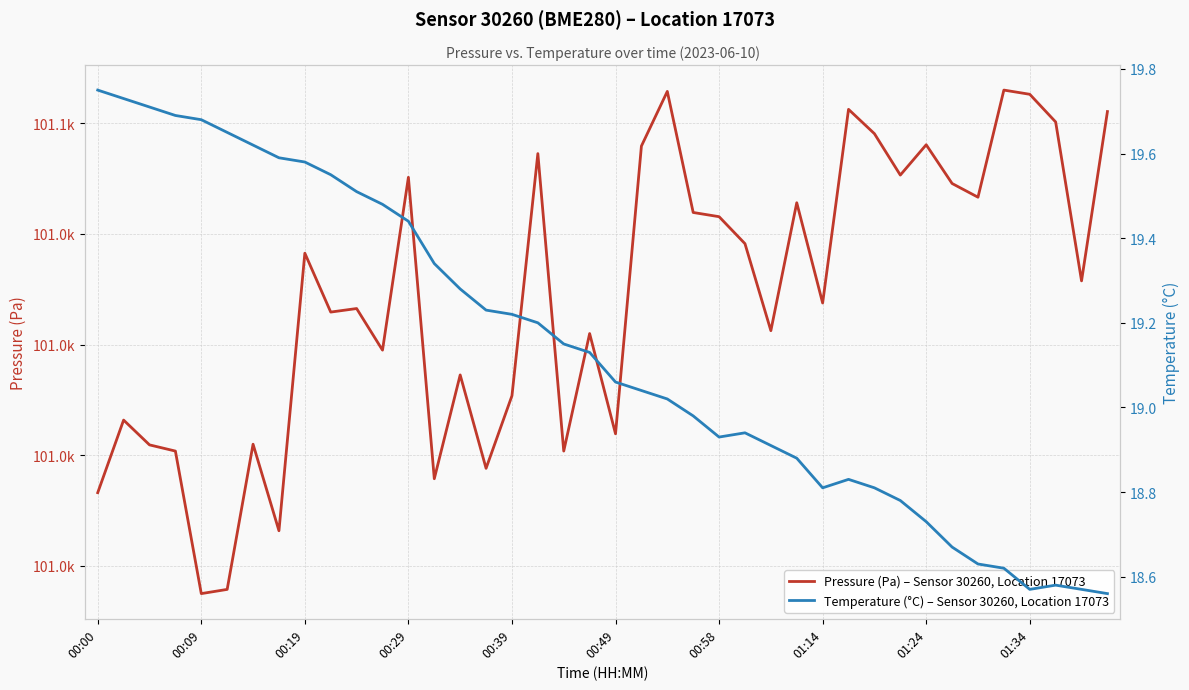

At how many categories does at least one series exceed 32515?

40